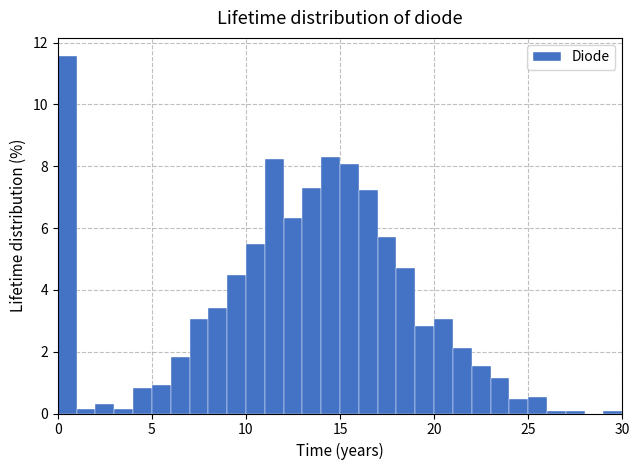

Read against the x-axis, roughly where is the centre of the tallest bar?

0.5